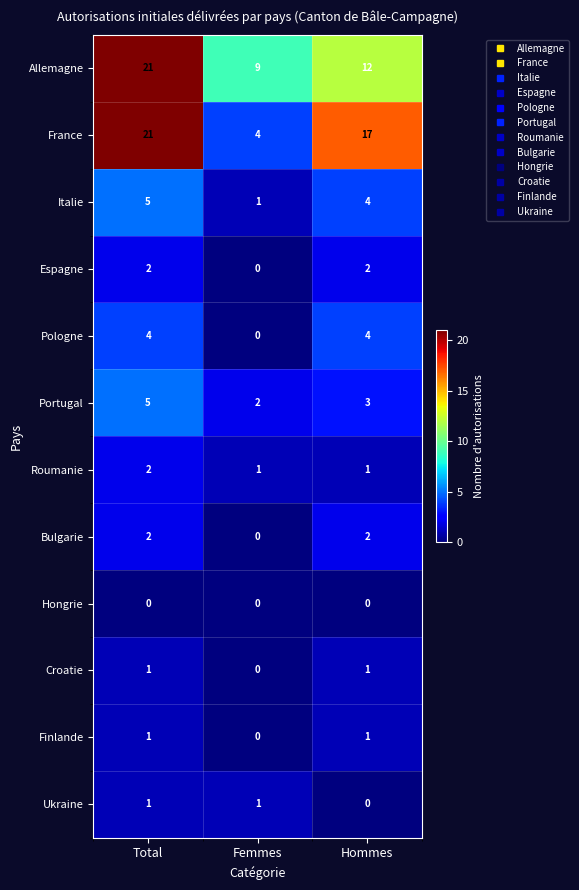

What is the difference between the maximum and minimum values in the Portugal series?

3